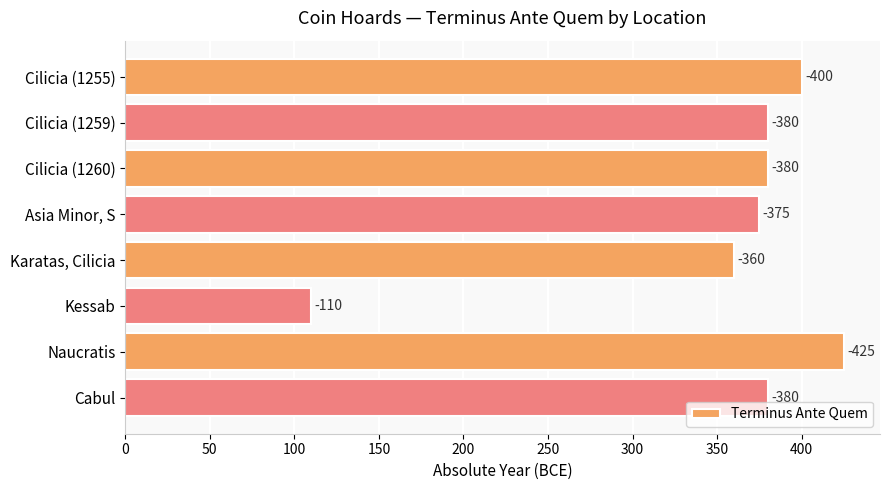

Are the bars horizontal?

Yes